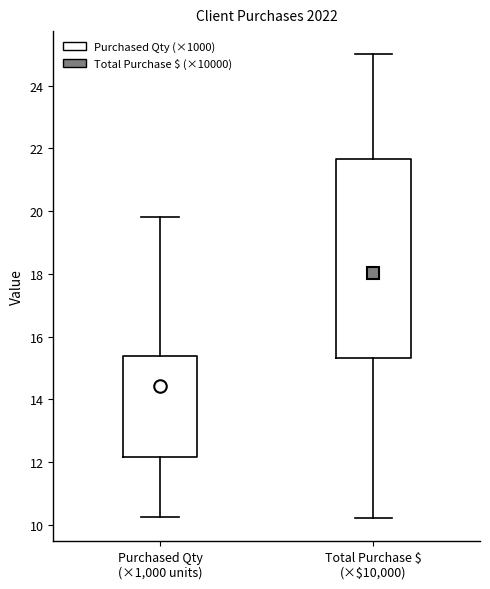

Comparing the boxes themselves (not the whiskers), which one is the tallest?

Total Purchase $ (×$10,000)